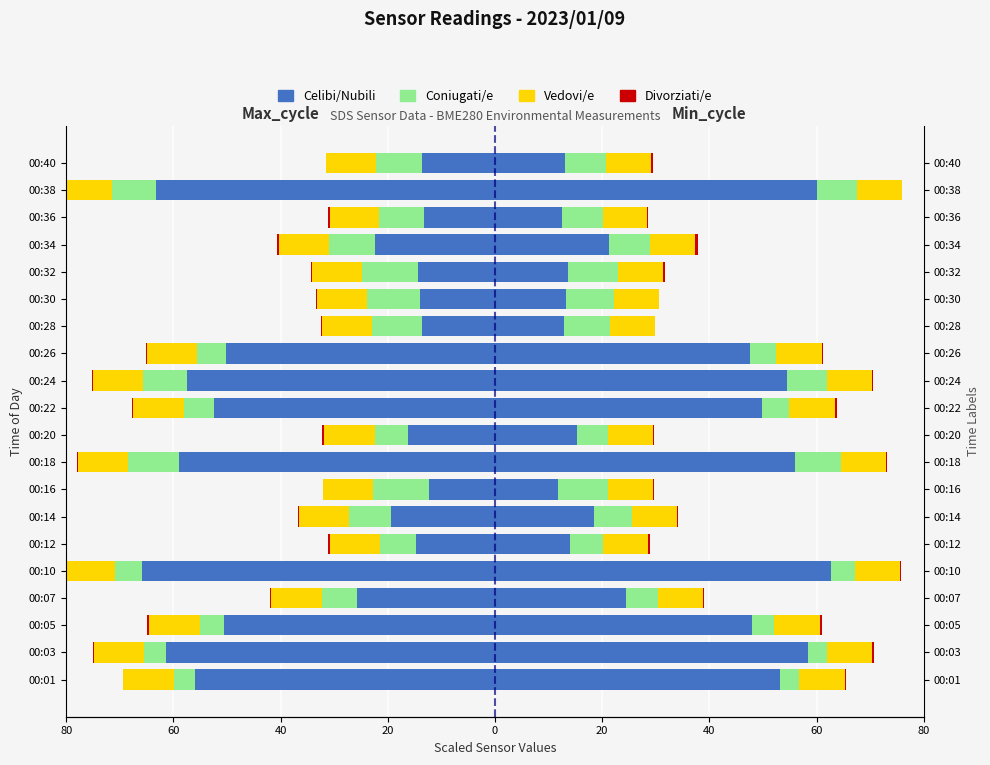

The Vedovi/e series shows -9.3 at 40. True or false?

True